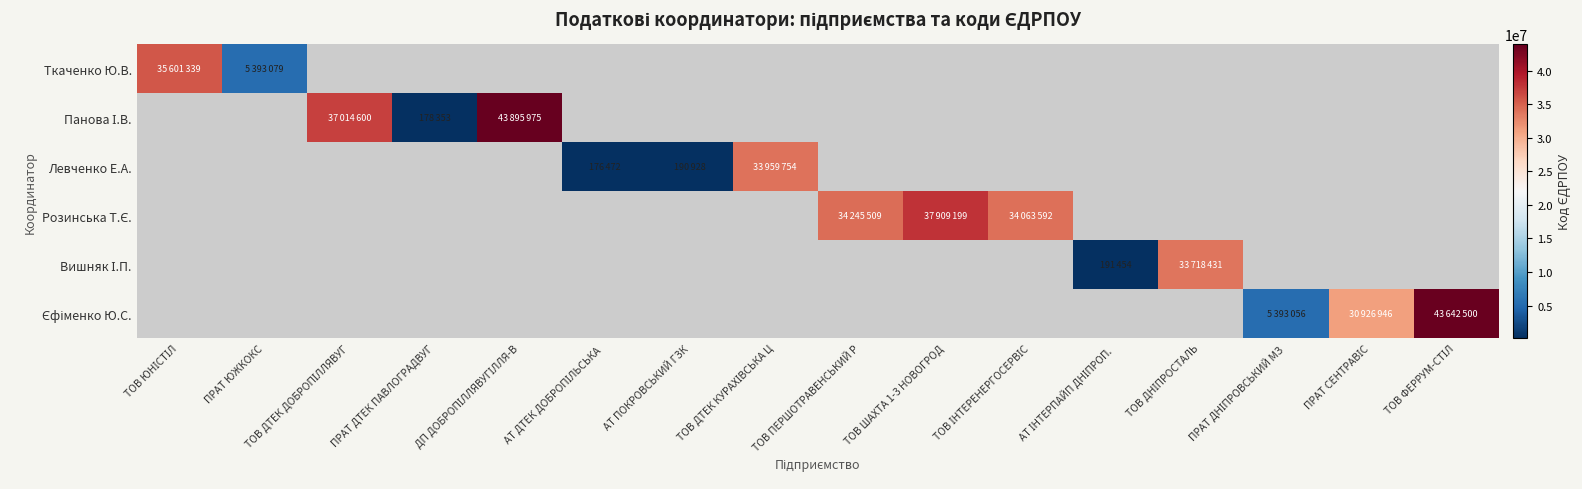

Is the value of Панова І.В. at АТ ПОКРОВСЬКИЙ ГЗК greater than the value of Левченко Е.А. at ДП ДОБРОПІЛЛЯВУГІЛЛЯ-В?

No